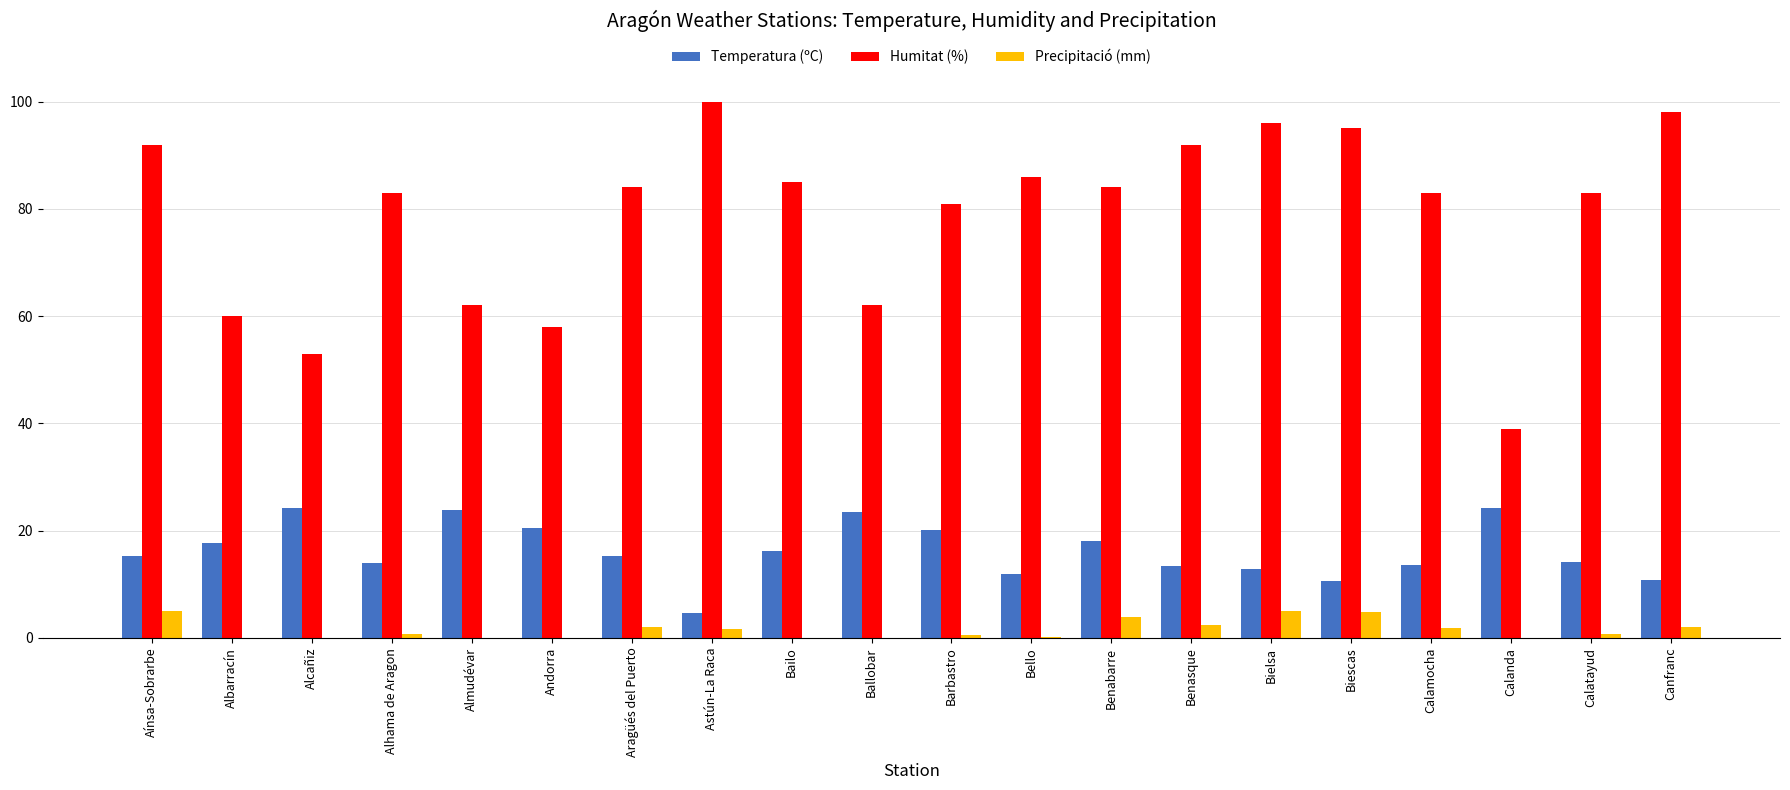

What value does the Temperatura (ºC) series have at Calanda?

24.2